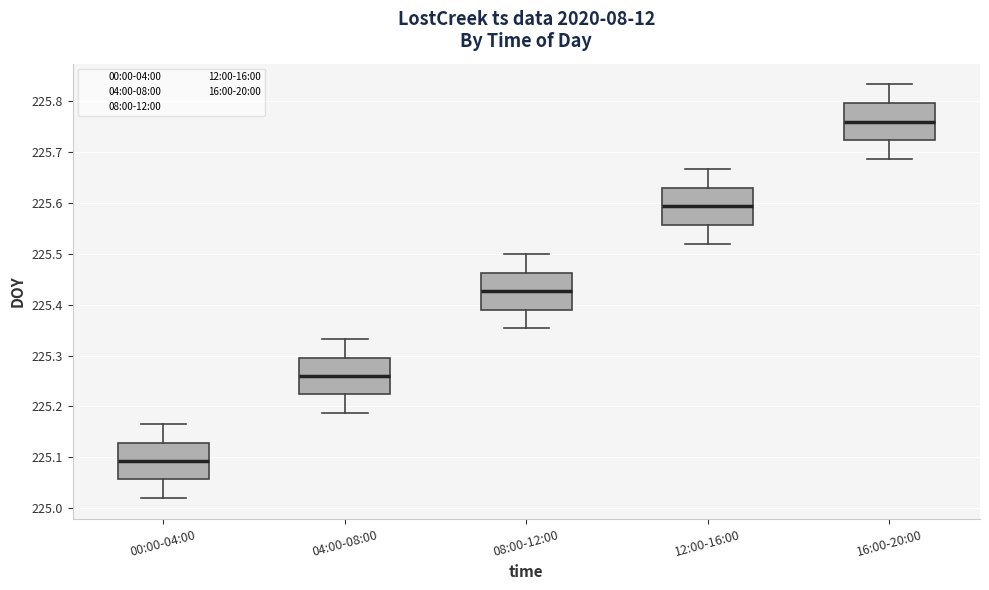

Which box has the lowest median line?

00:00-04:00